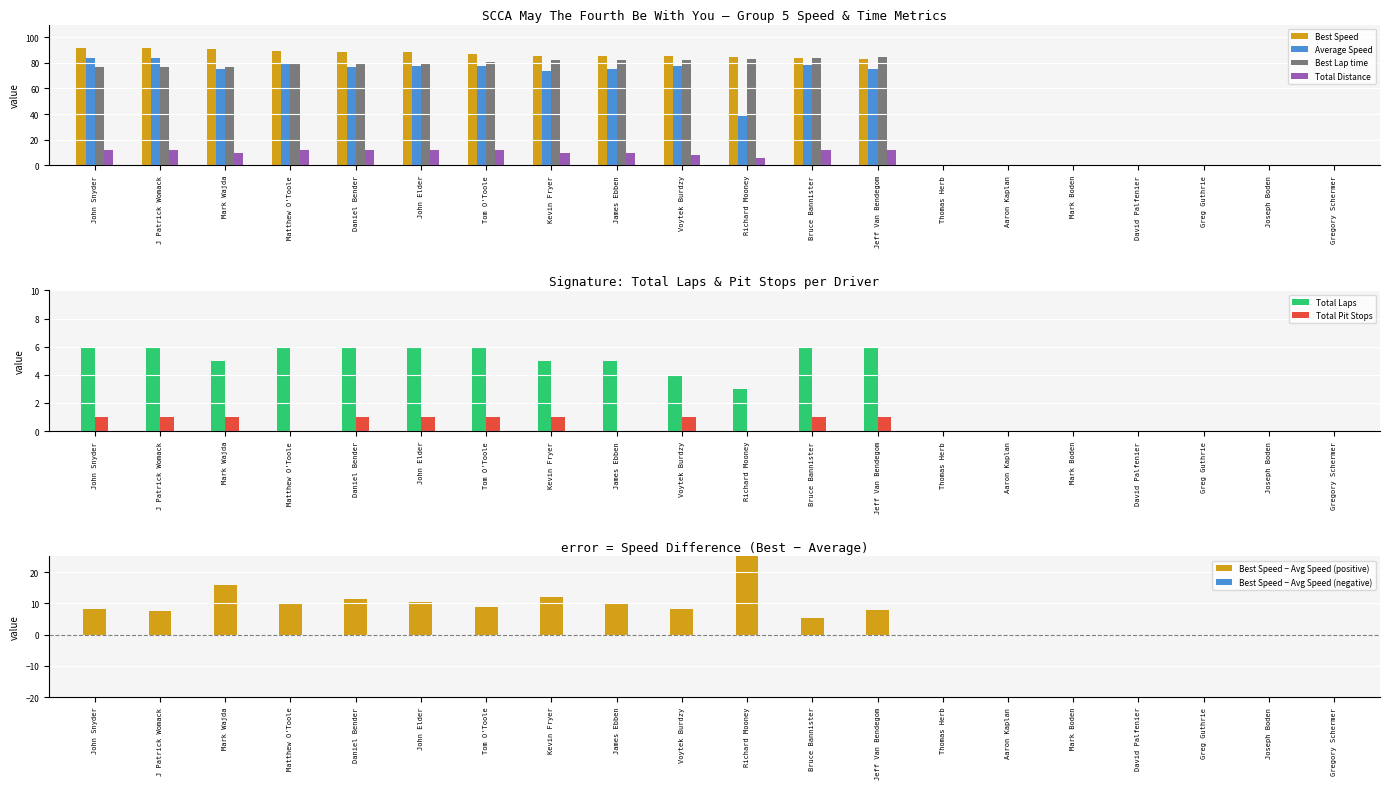

At John Snyder, list the series in order from smallest to largest.

Total Pit Stops, Total Distance, Total Laps, Best Lap time, Average Speed, Best Speed